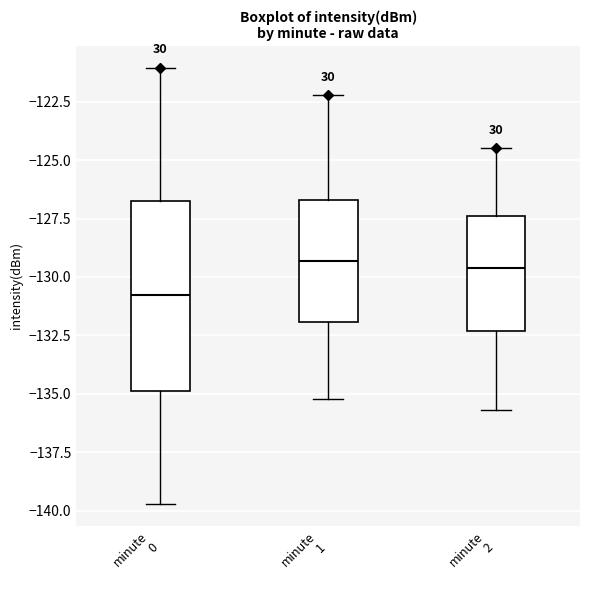

Where is the lower edge of the box for minute 0 on the y-axis? The values are not printed on the chart, so give them approximately, as read against the axis.

-135.0